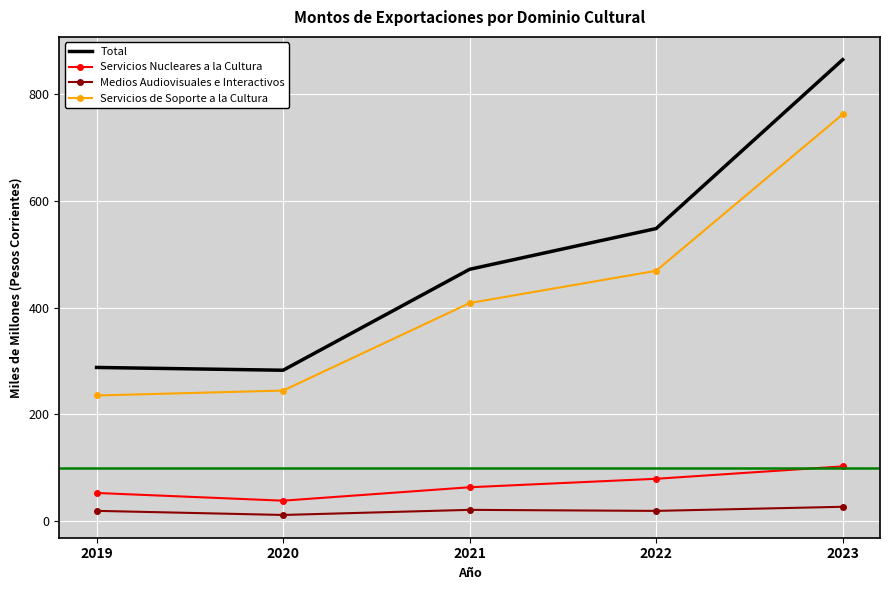

Which category has the lowest value in the Servicios de Soporte a la Cultura series?

2019